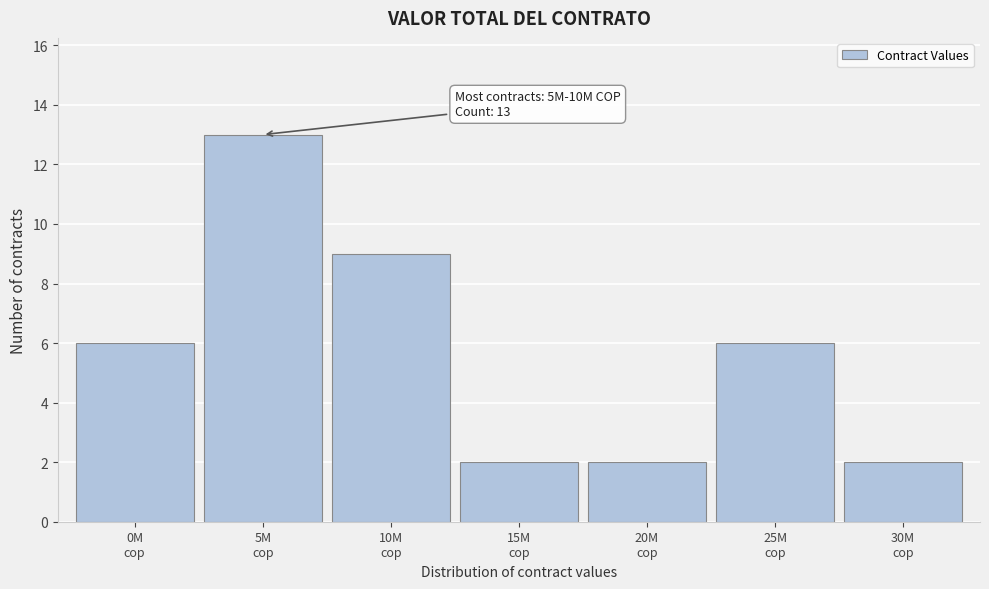

Reading left to right, extract all data points from this chart.

6	13	9	2	2	6	2